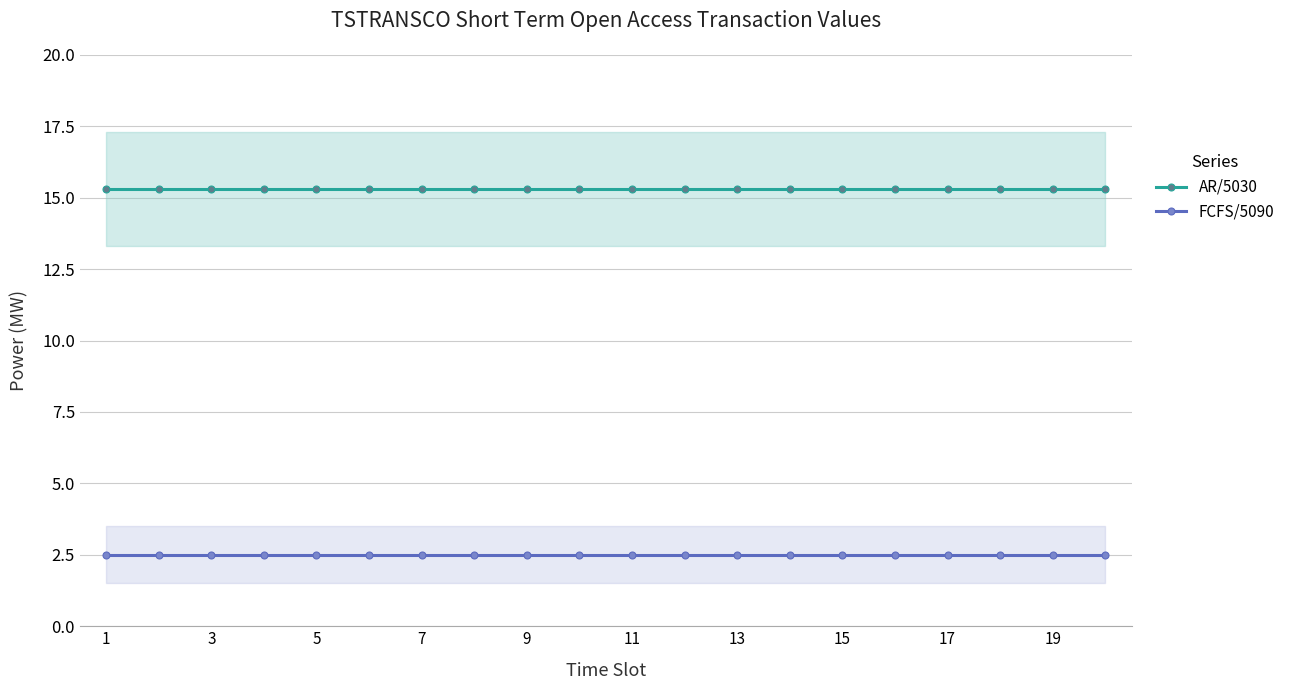

The value of AR/5030 at 5 is 7.7. True or false?

False